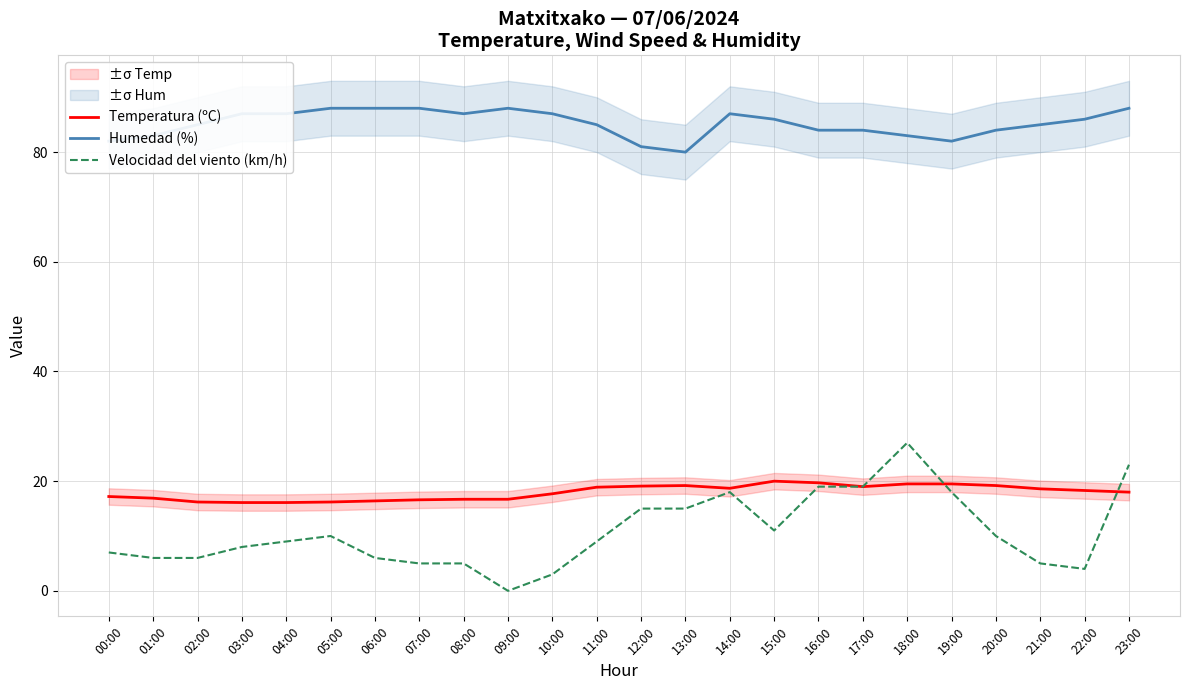

How many distinct data groups are displayed?

3